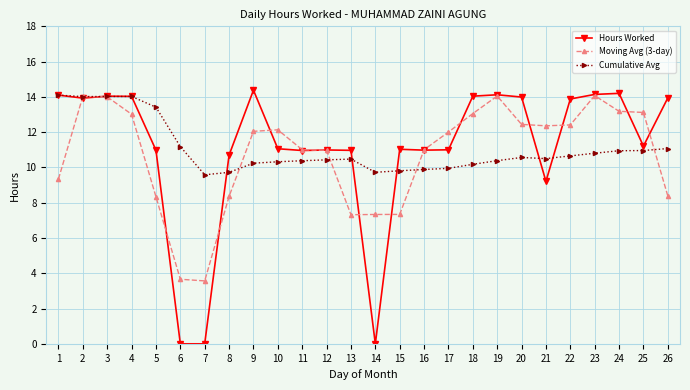

How many series are shown in this chart?

3